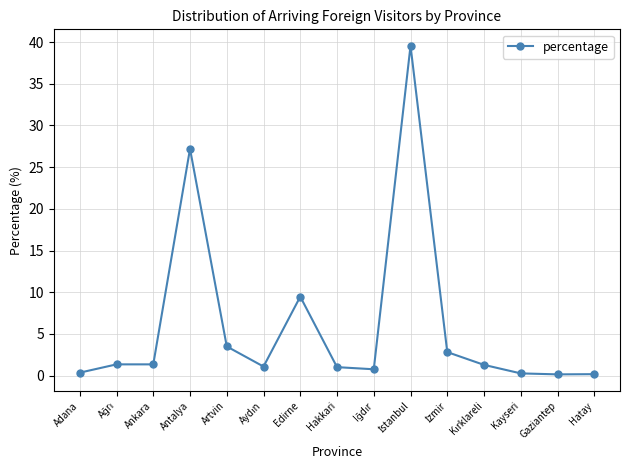

How many lines are shown in the chart?

1